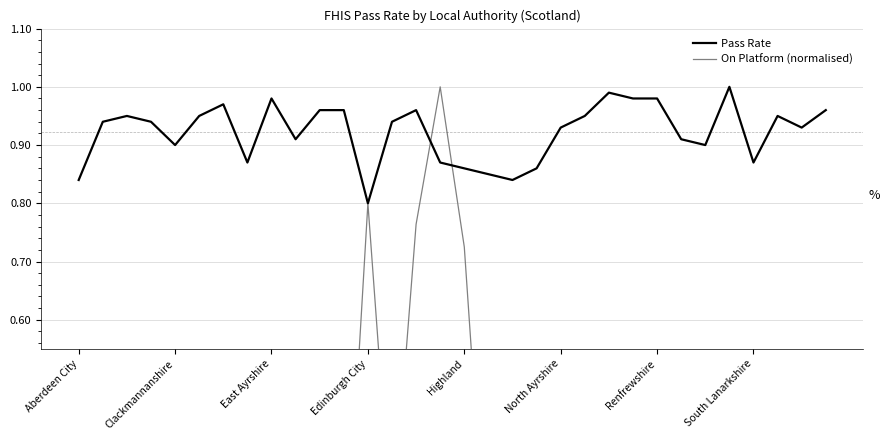

At which category is the sum across all series the highest?

15